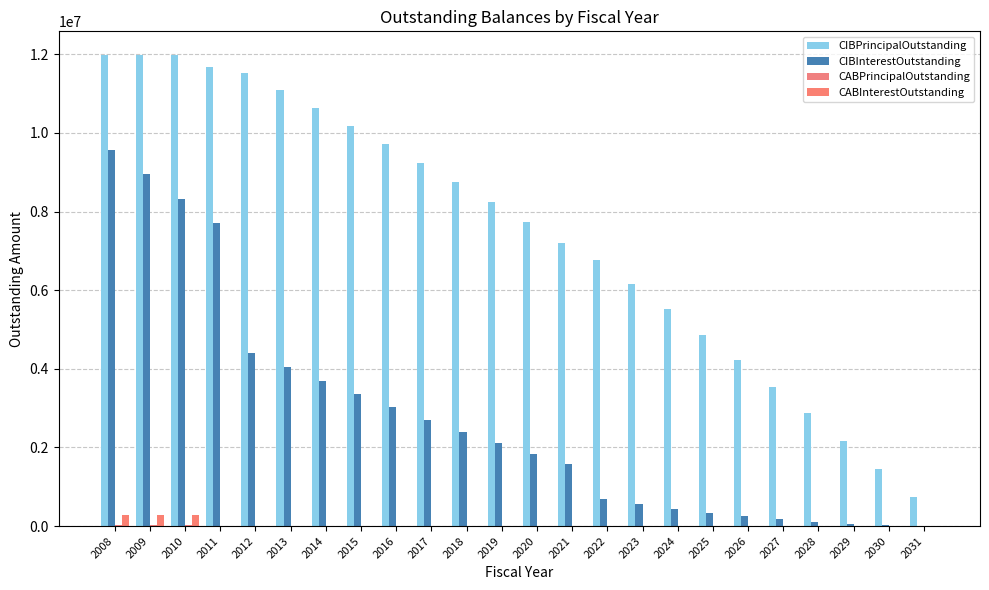

What is the difference between the CIBPrincipalOutstanding values at 2017 and 2028?

6375000.0